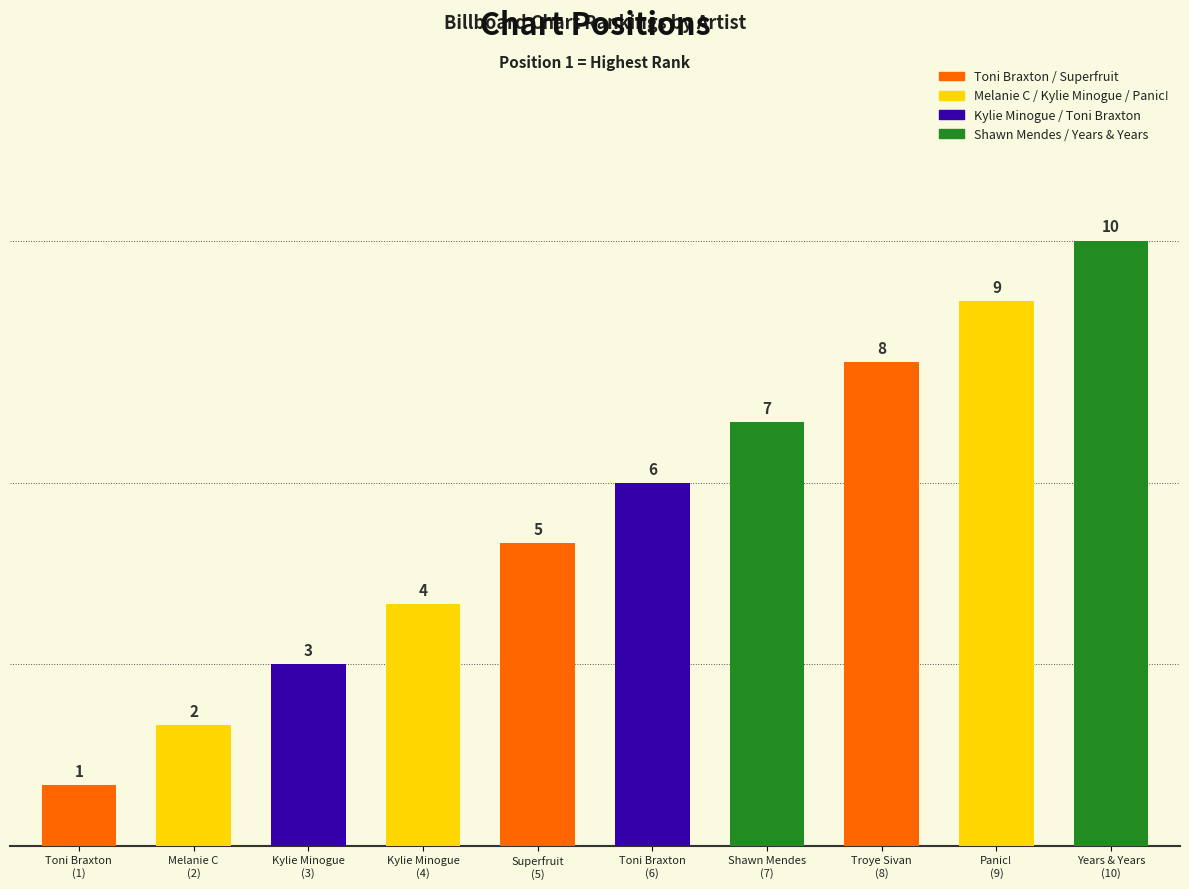

Where is the data nearest to the value 5?

Superfruit
(5)